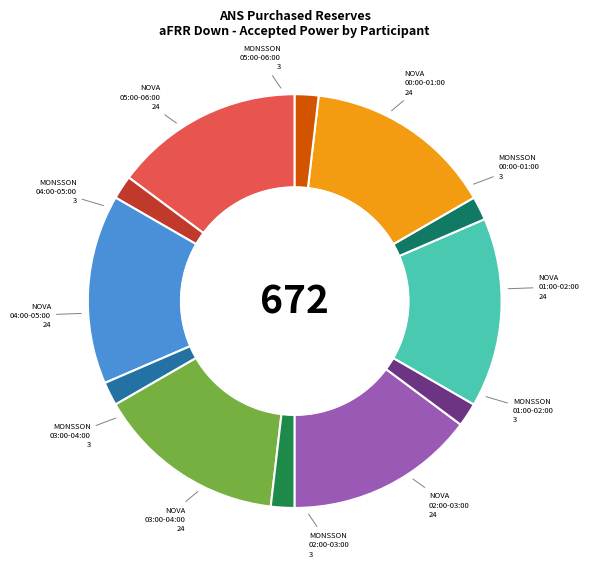

How many segments does this pie chart have?

12